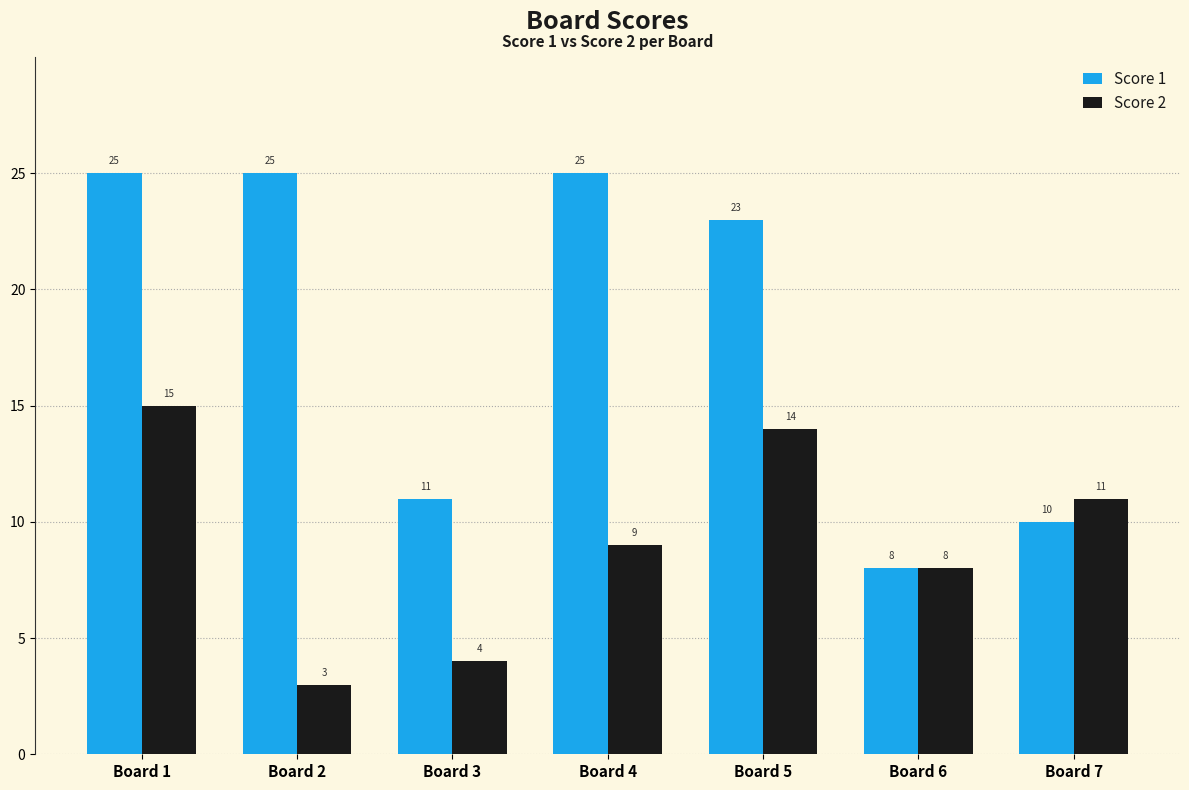

Where is Score 2 nearest to the value 9?

Board 4